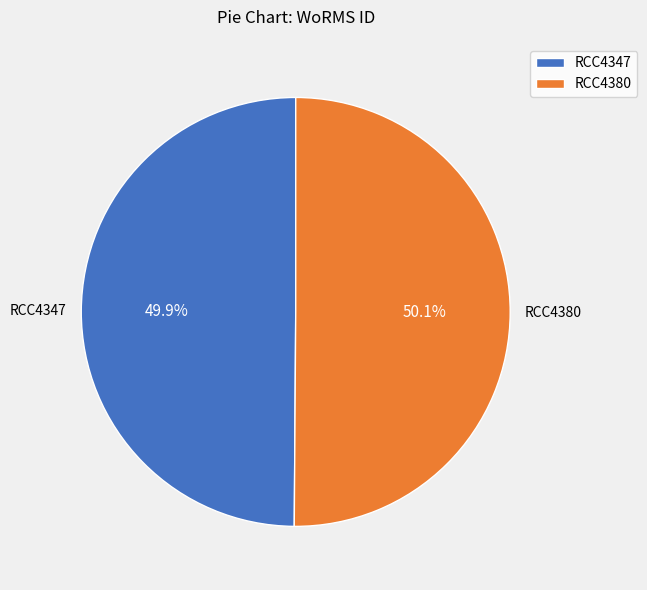

True or false: RCC4380 accounts for 50% of the total.

True